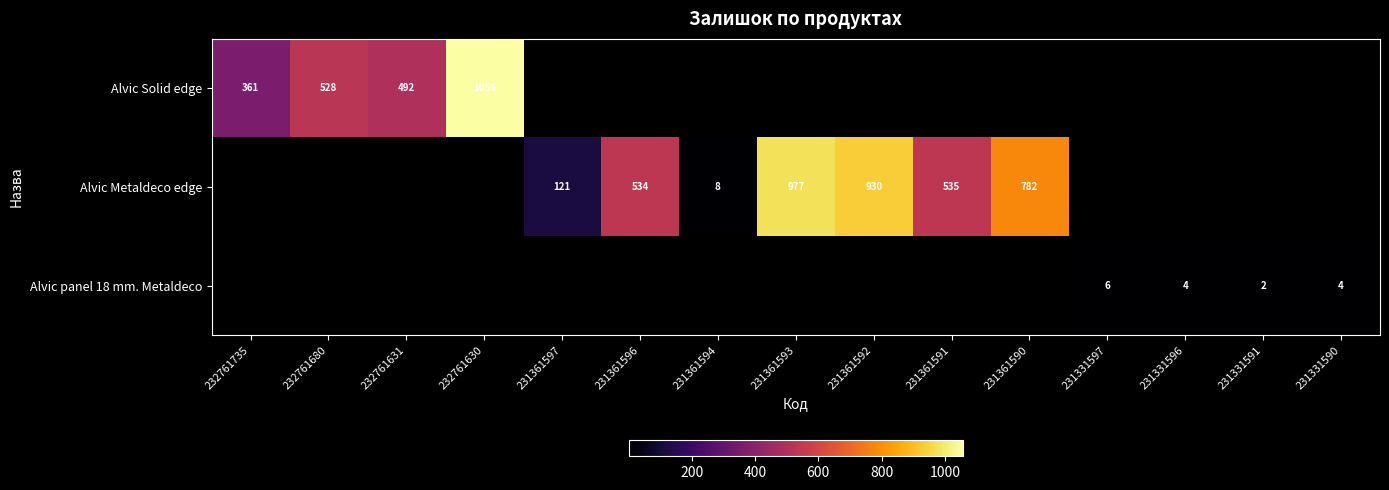

What is the greatest value displayed?

1056.0